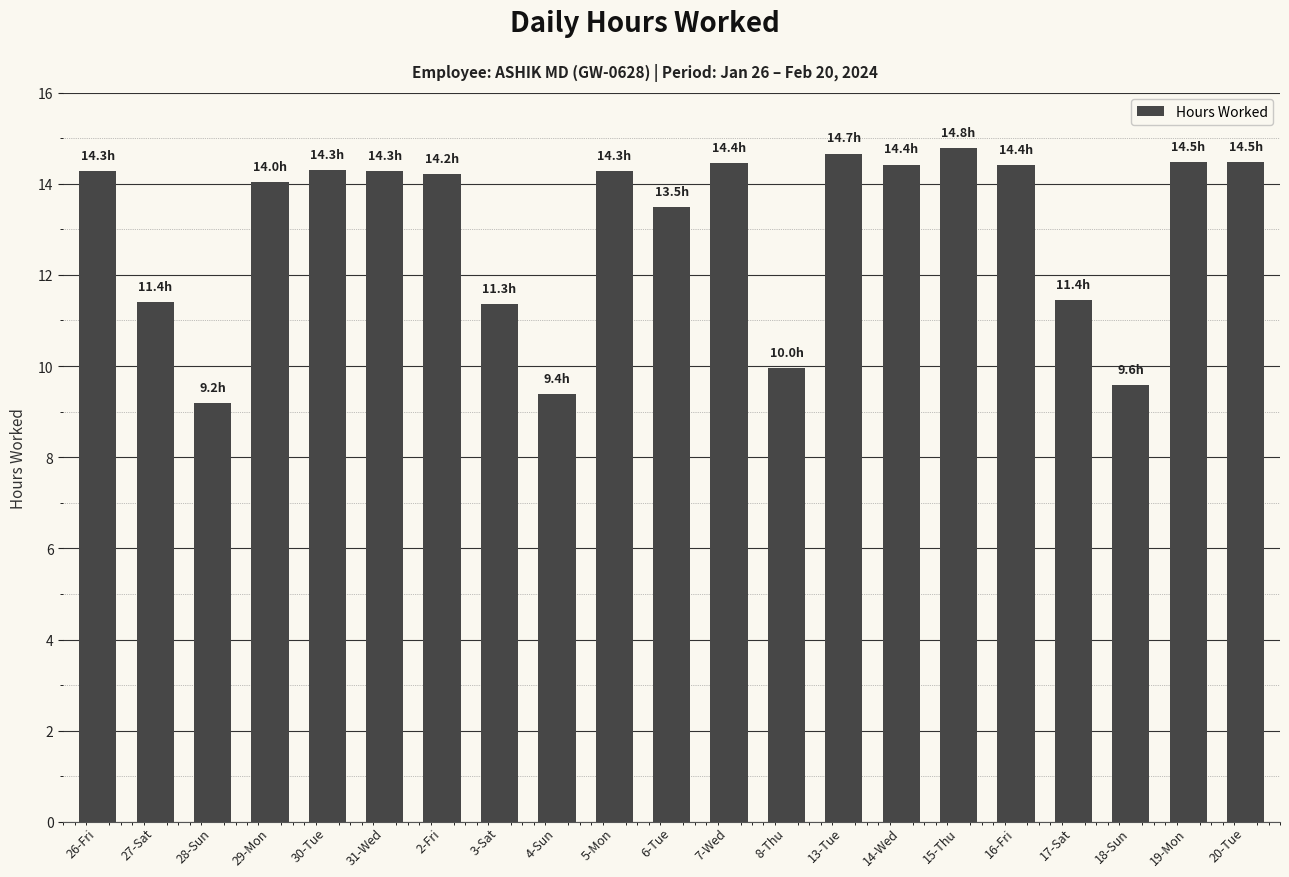

What is the label of the 16th bar from the right?

31-Wed